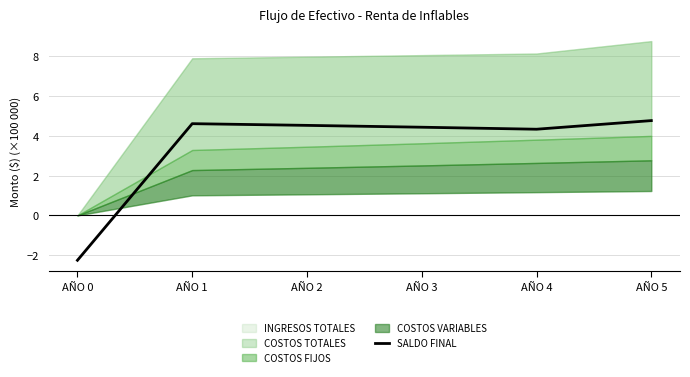

How many categories are shown in the chart?

6